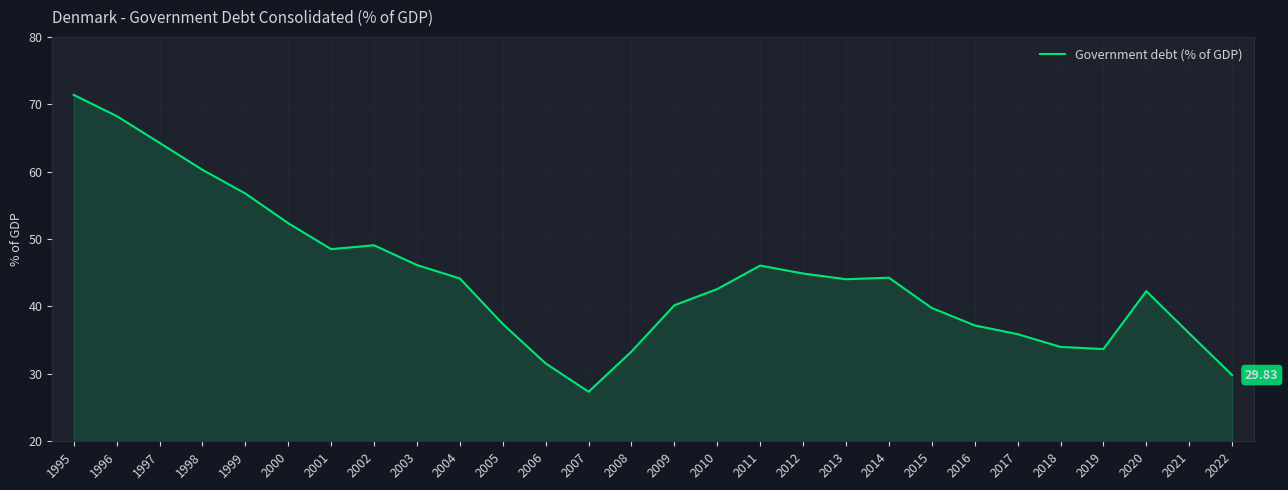

What is the change in value from 2005 to 2020?

+4.9